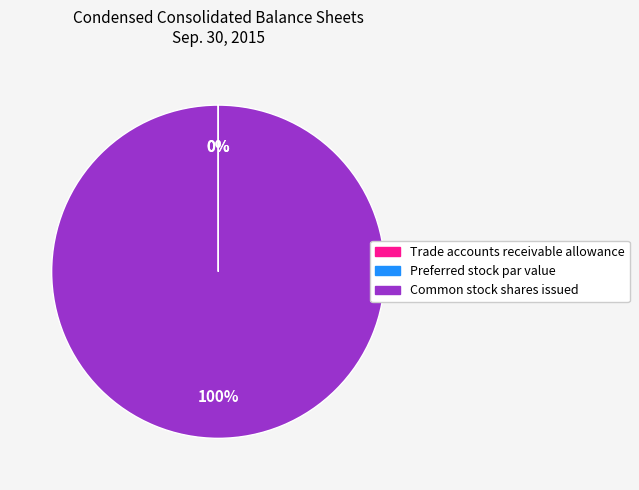

Does Common stock shares issued account for over 50% of the chart?

Yes